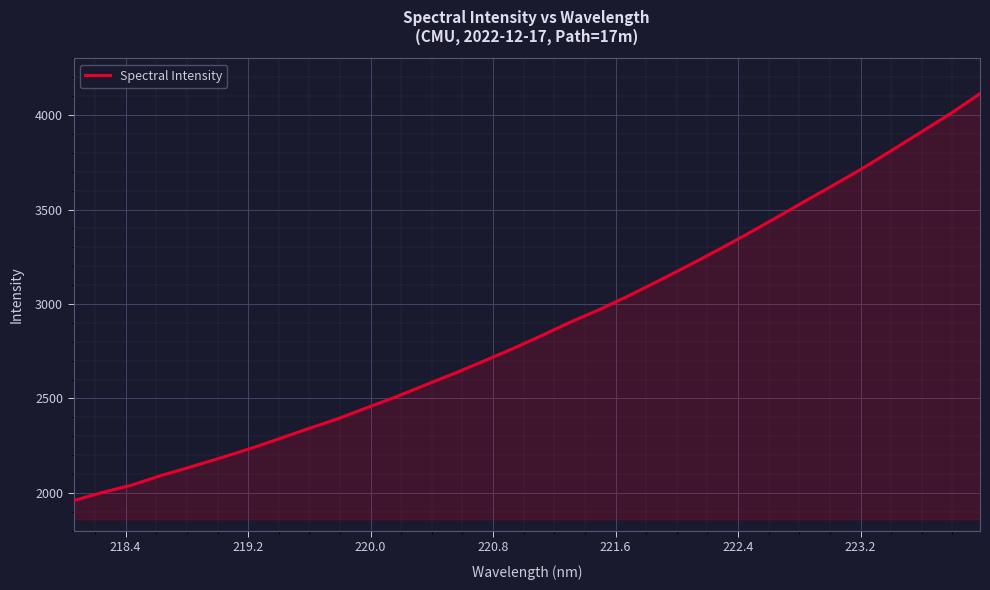

What is the difference between the maximum and minimum values?

2154.0